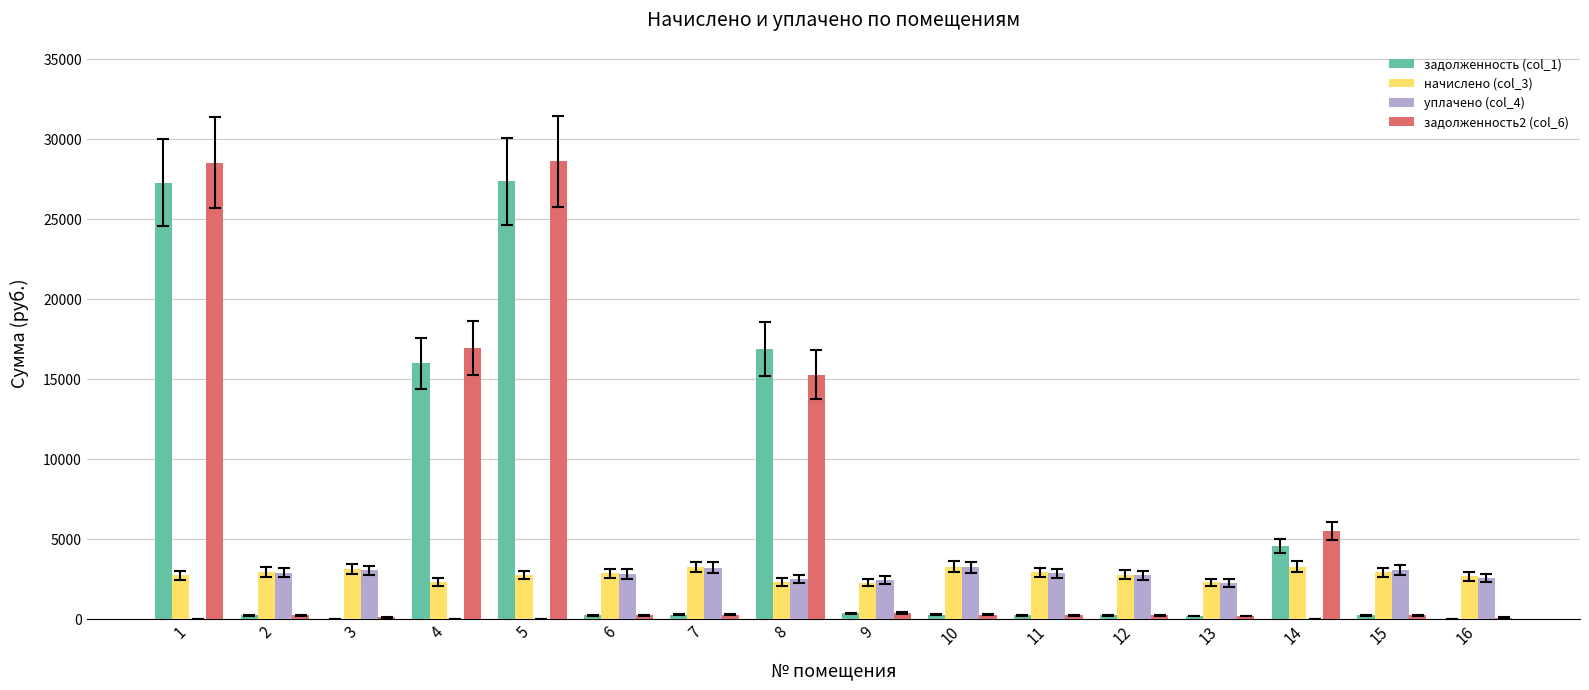

Is the value of уплачено (col_4) at 1 greater than the value of задолженность2 (col_6) at 1?

No